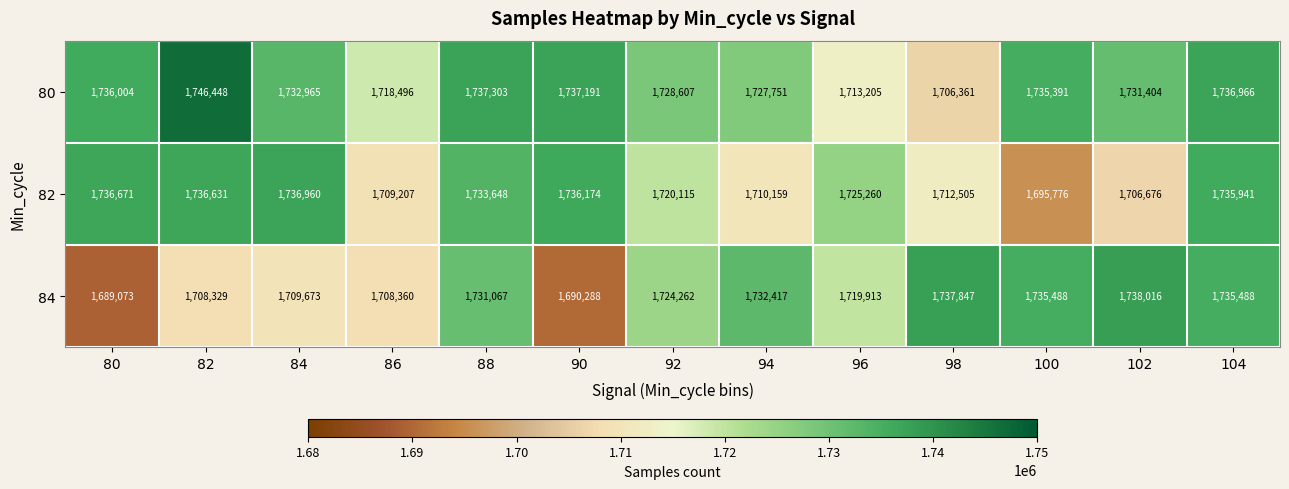

What is the difference between the 82 values at 100 and 84?

41184